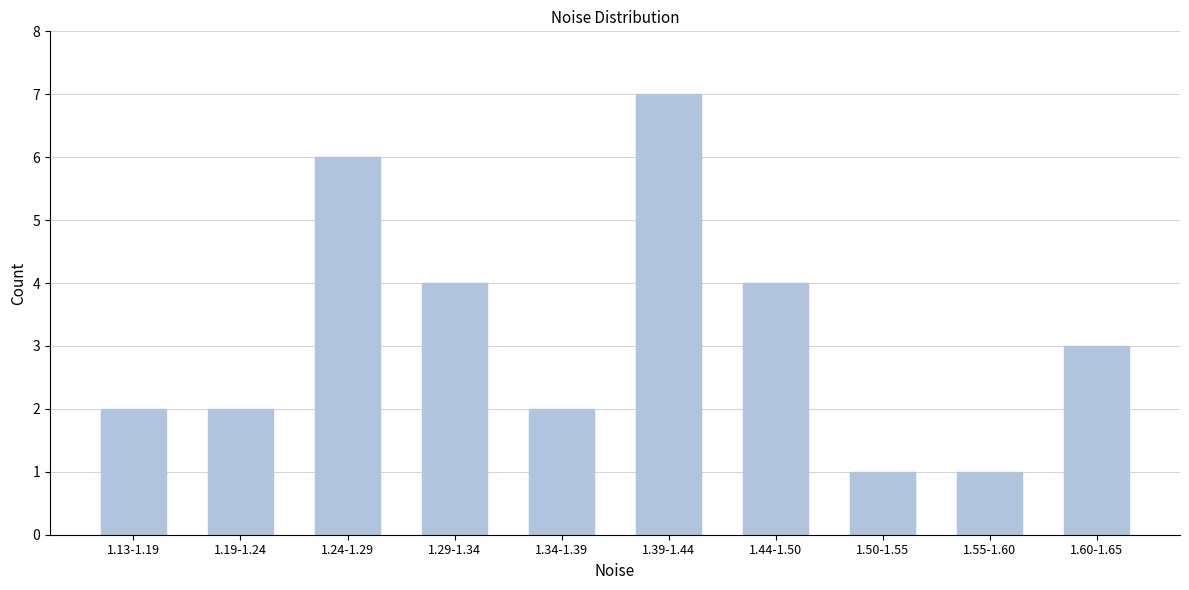

Reading left to right, transcribe all the data shown in this chart.

2	2	6	4	2	7	4	1	1	3